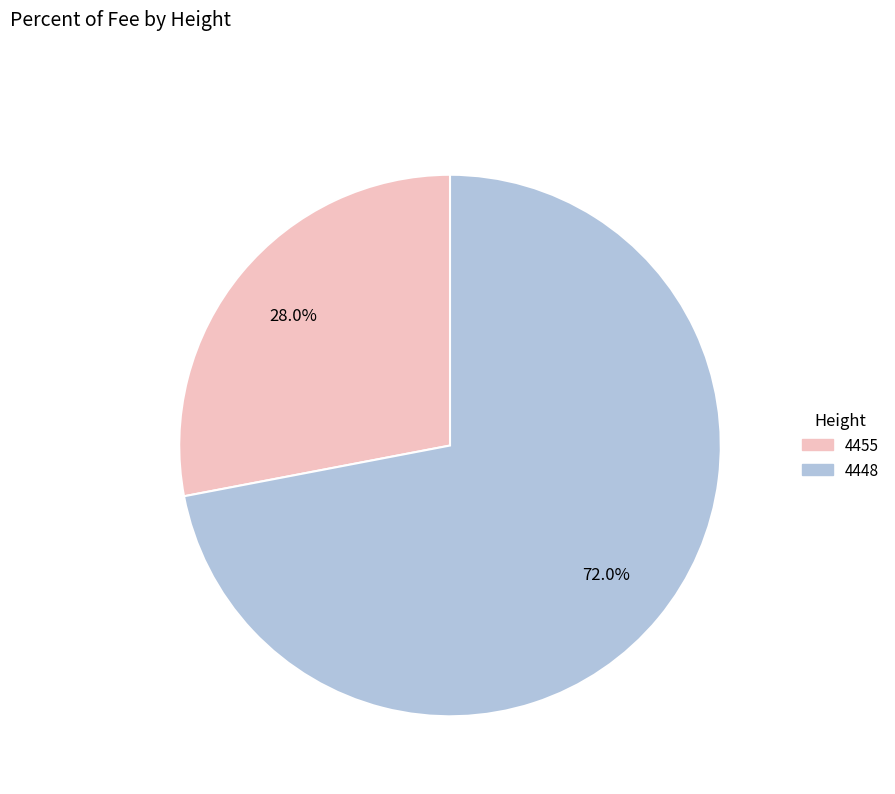

What percentage do 4455 and 4448 together represent?

100.0%